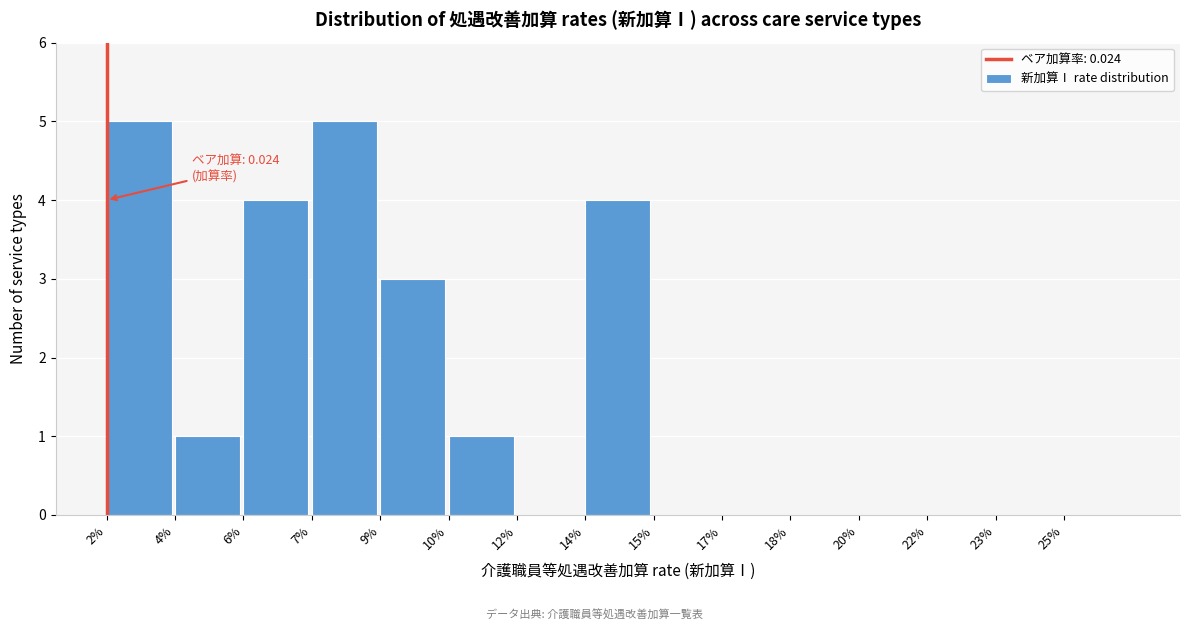

Reading left to right, extract all data points from this chart.

2%=5	4%=1	6%=4	7%=5	9%=3	10%=1	12%=0	14%=4	15%=0	17%=0	18%=0	20%=0	22%=0	23%=0	25%=0